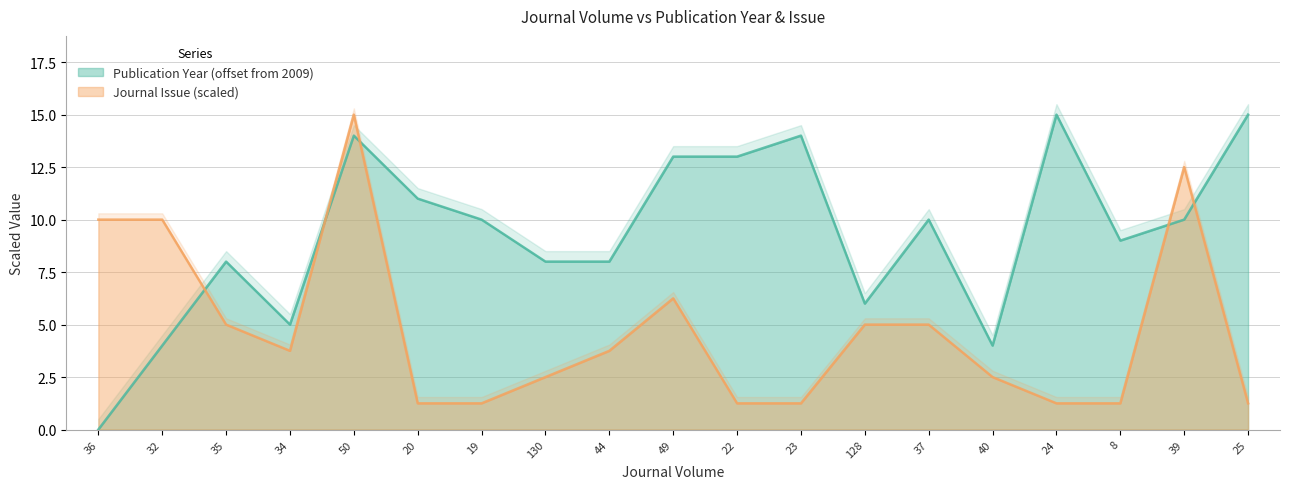

Between 130 and 23, which series saw the biggest shift?

Publication Year